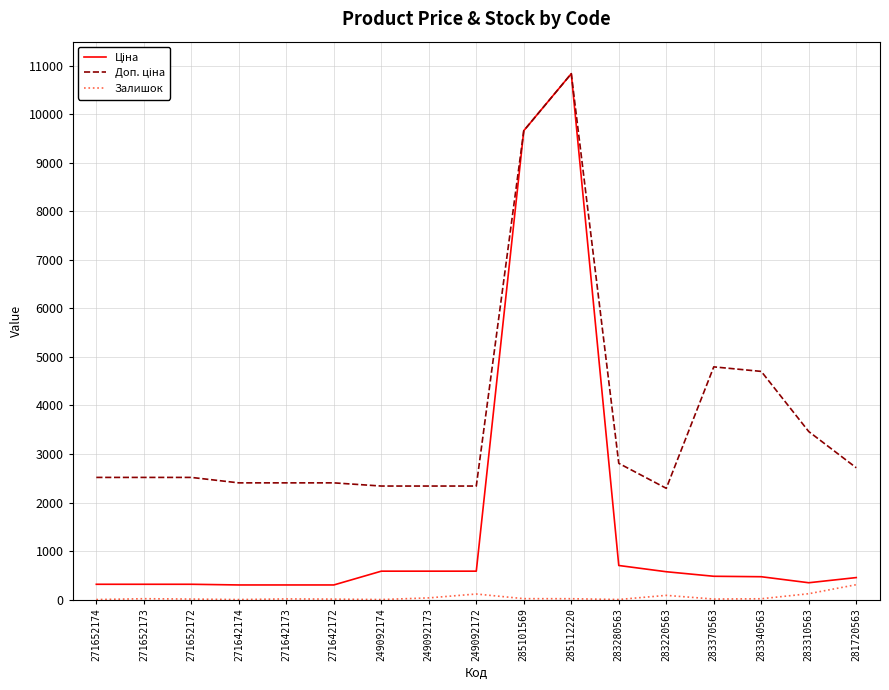

What position from the left is 283370563?

14